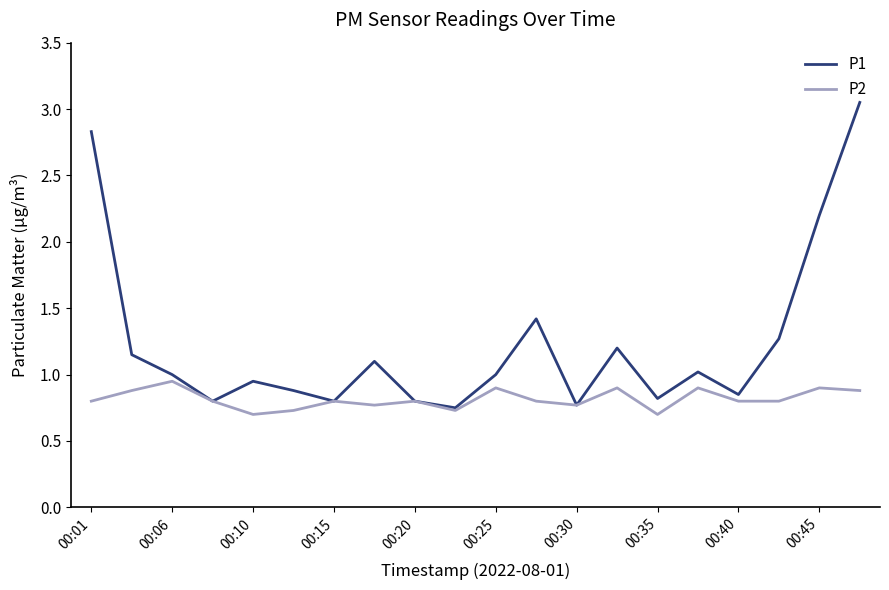

What is the minimum value for P2?

0.7